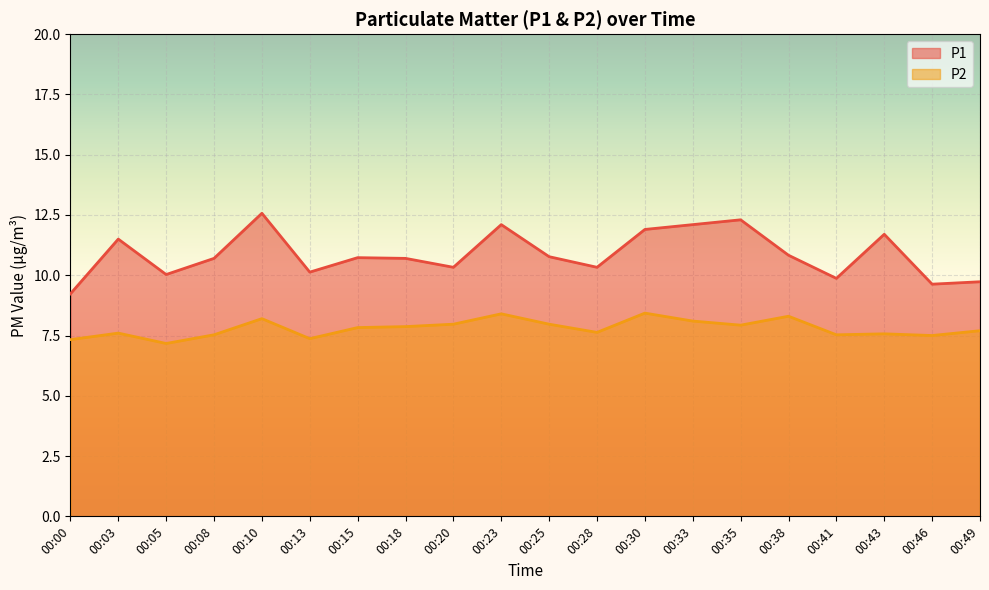

Between 00:46 and 00:23, which is larger?

00:23